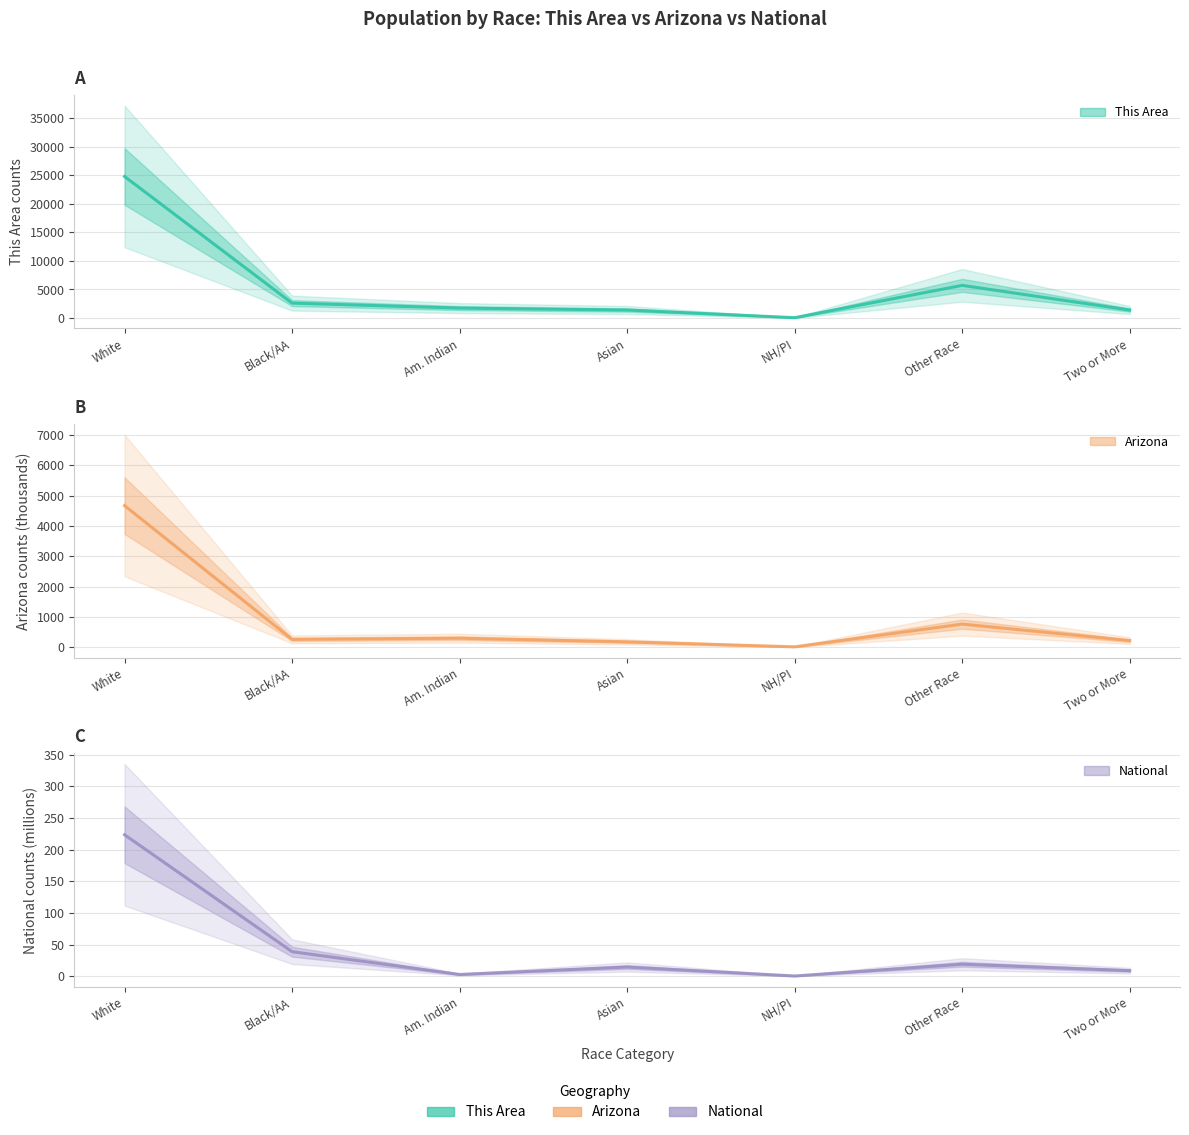

Which category has the highest value across all series?

White